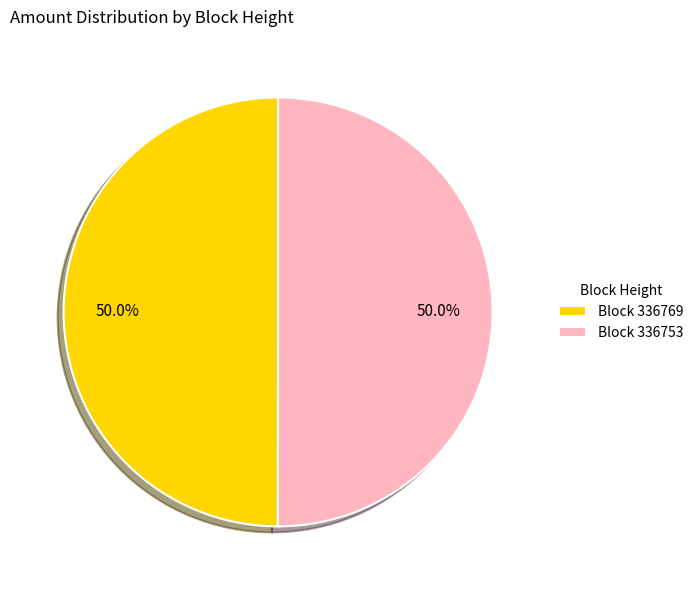

Approximately how many times larger is the value at Block 336753 compared to Block 336769?

1.0